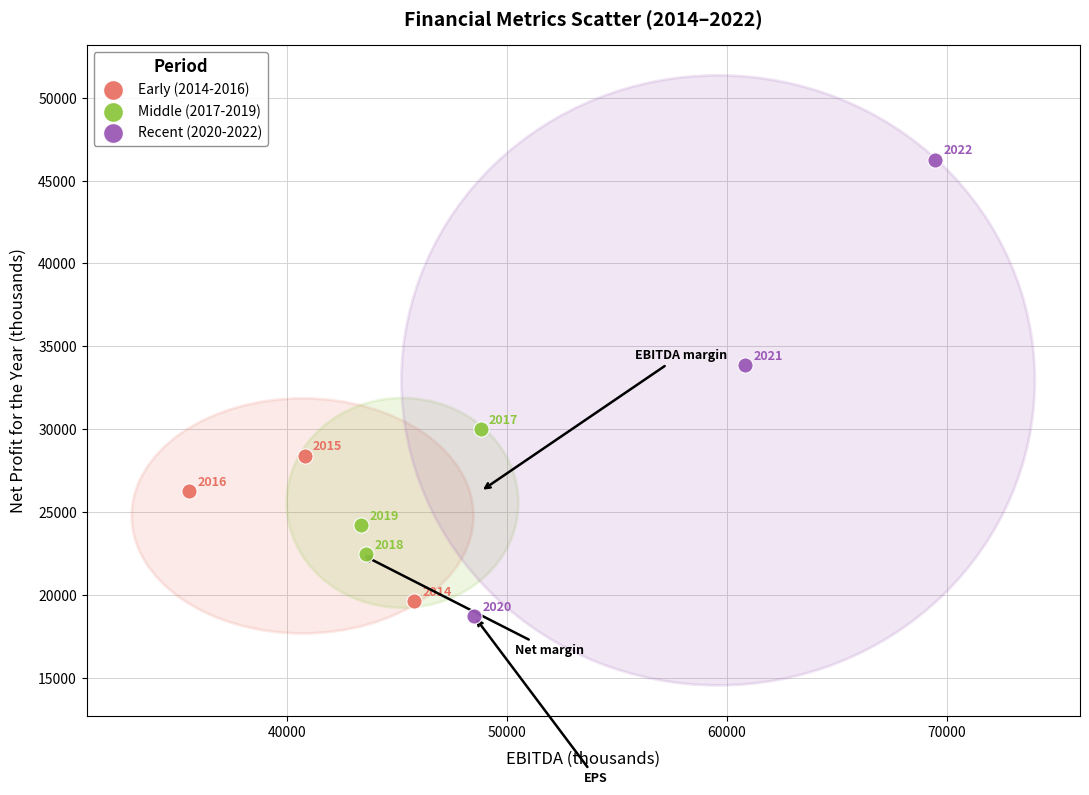

Which series contains the lowest Y value?

Recent (2020-2022)